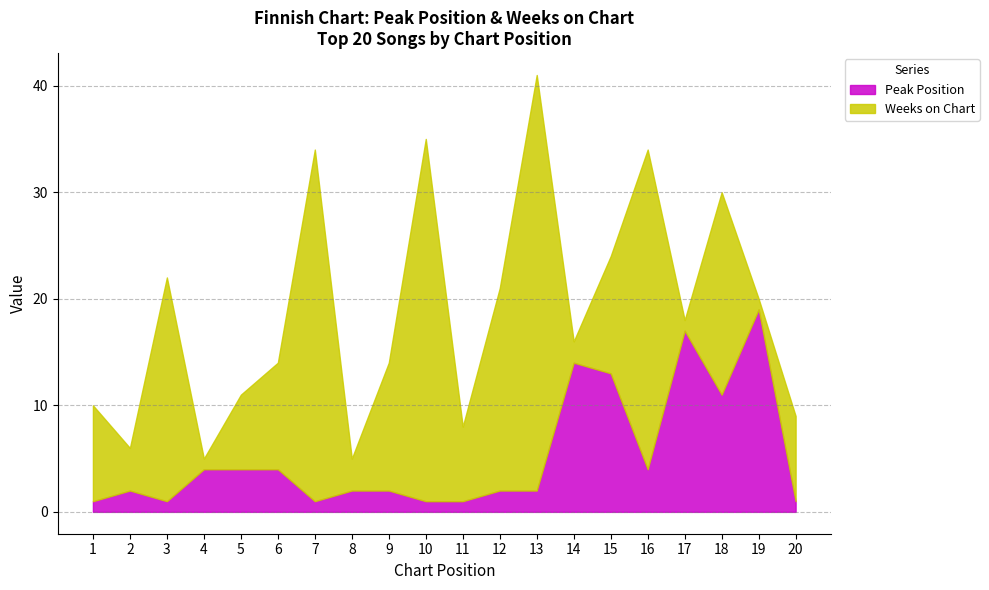

True or false: Peak Position has a value of 2 at 5.

False